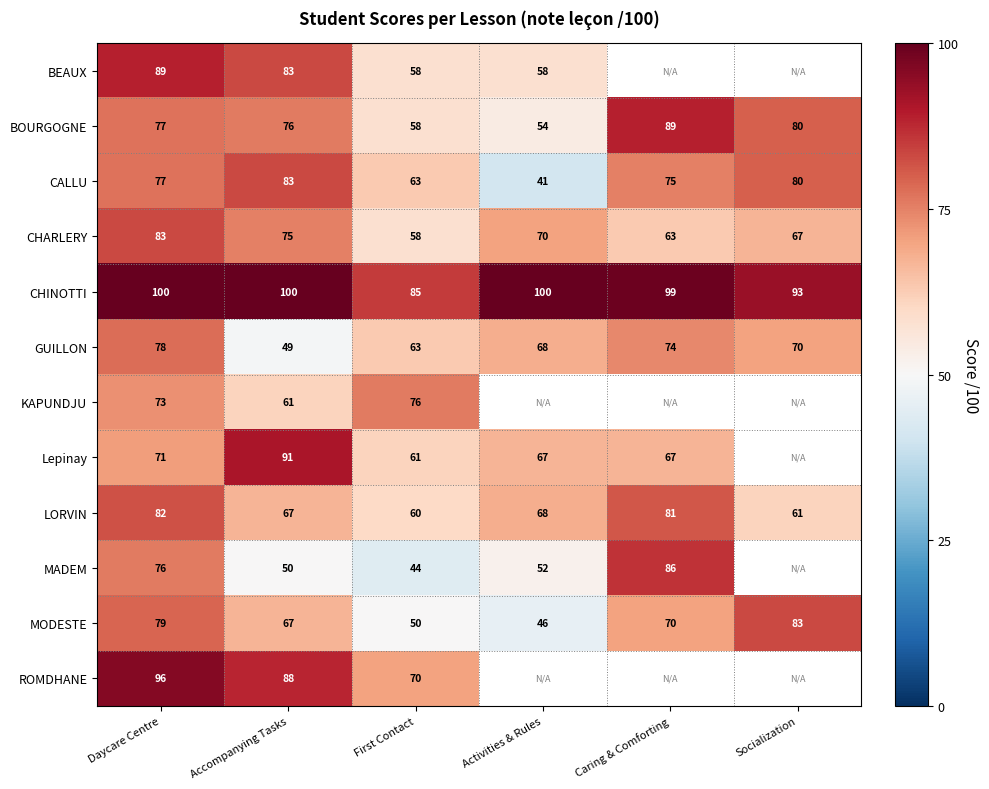

What is the sum of the CHINOTTI values at Caring & Comforting and Daycare Centre?

199